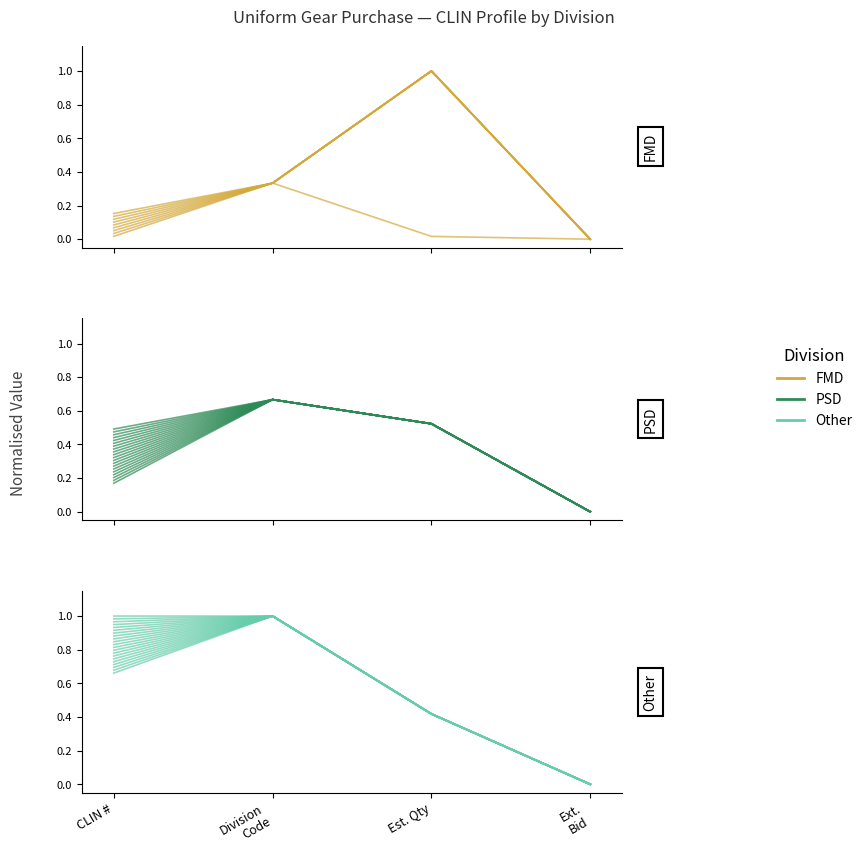

Rank the categories by FMD value from highest to lowest.

Est. Qty, Division
Code, CLIN #, Ext.
Bid